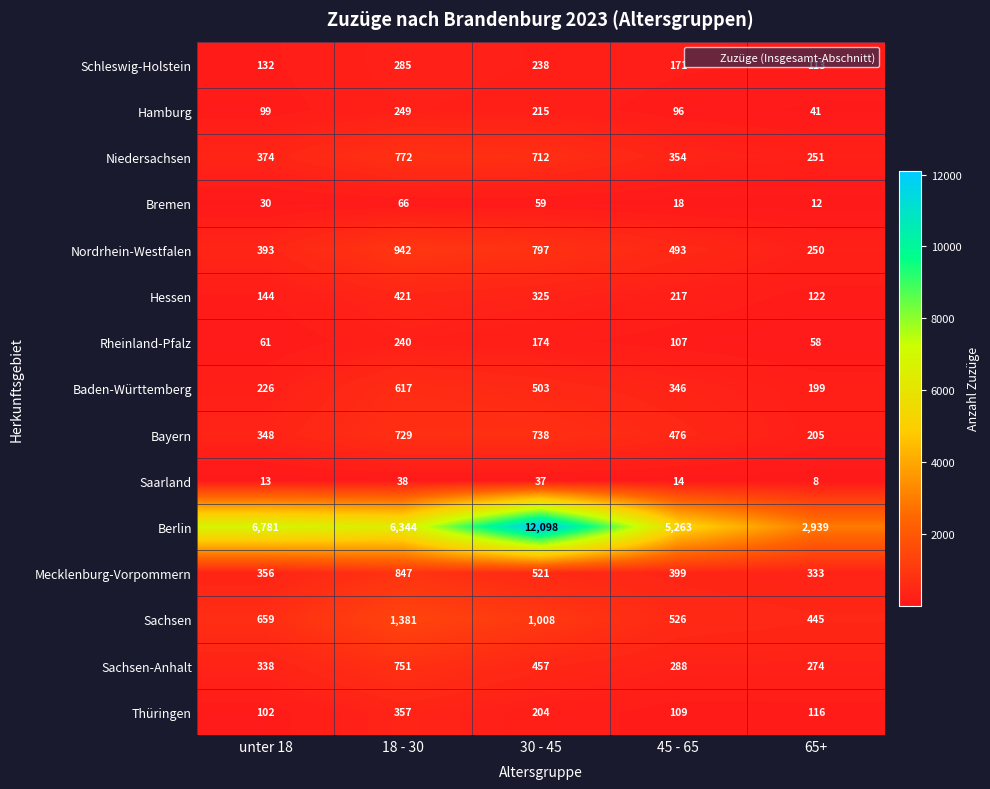

What is the sum of the Mecklenburg-Vorpommern values at 65+ and 45 - 65?

732